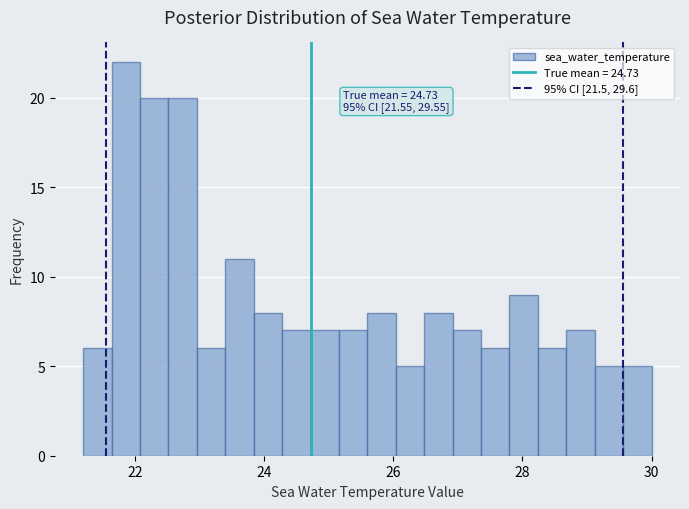

Read against the x-axis, roughly where is the centre of the tallest bar?

21.8